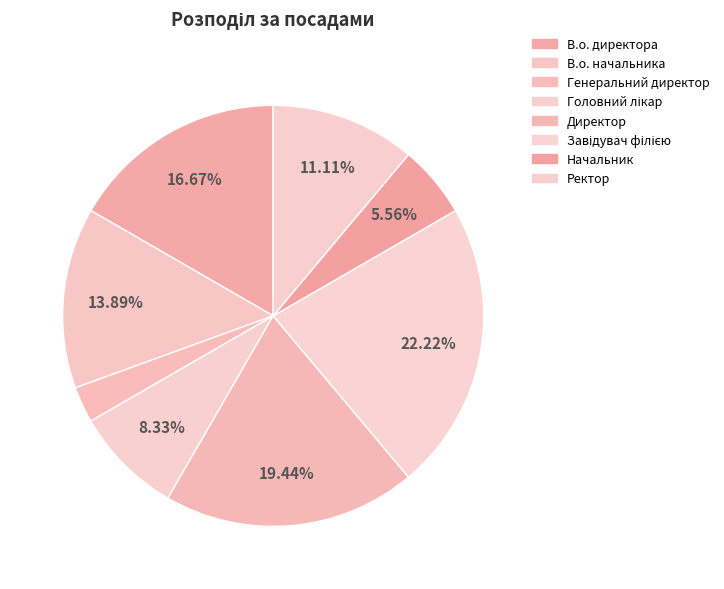

Is there a majority slice in this chart?

No